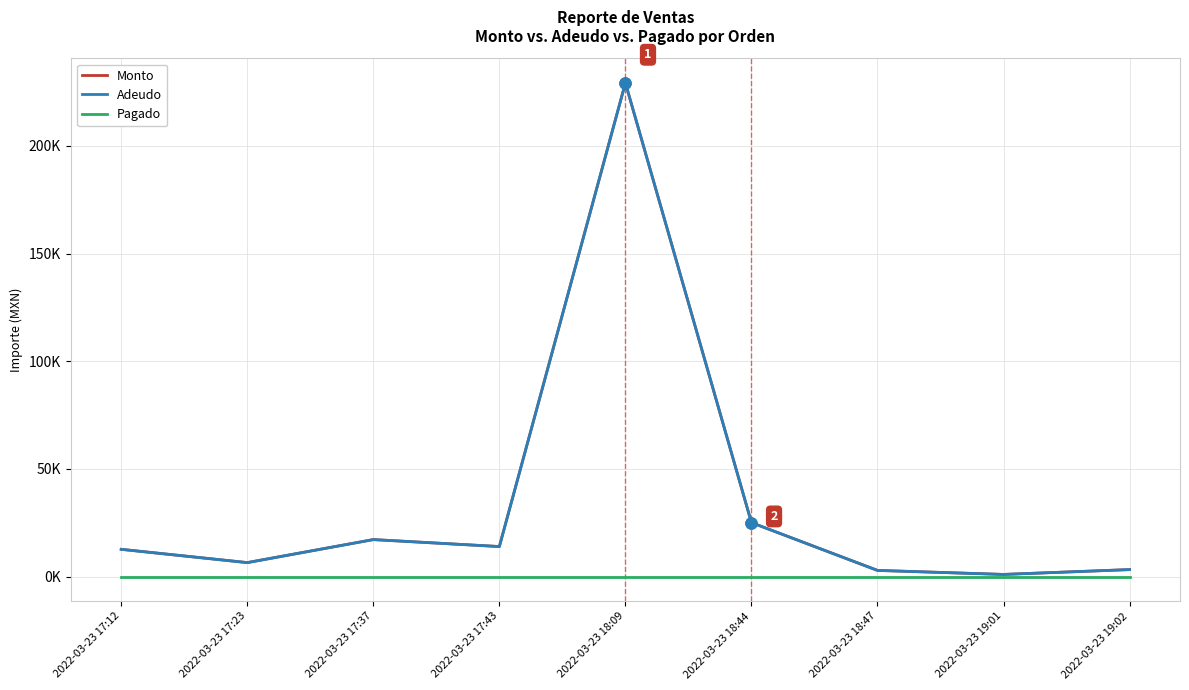

What is the sum of all Monto values?

311589.8